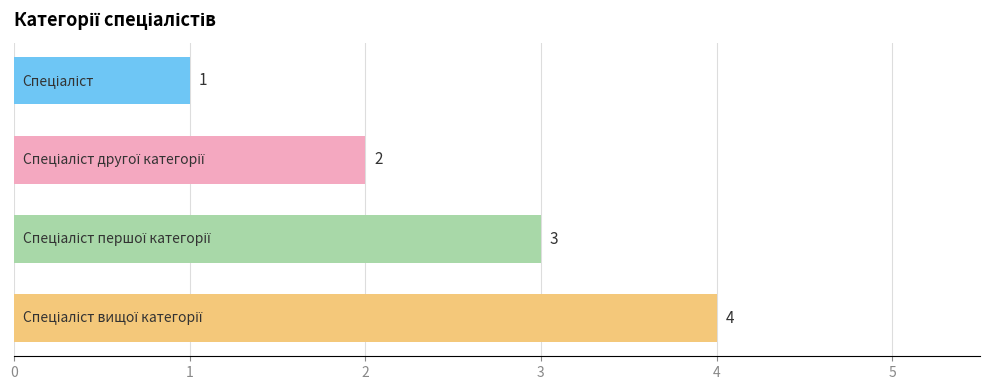

How many data points does each series have?

4